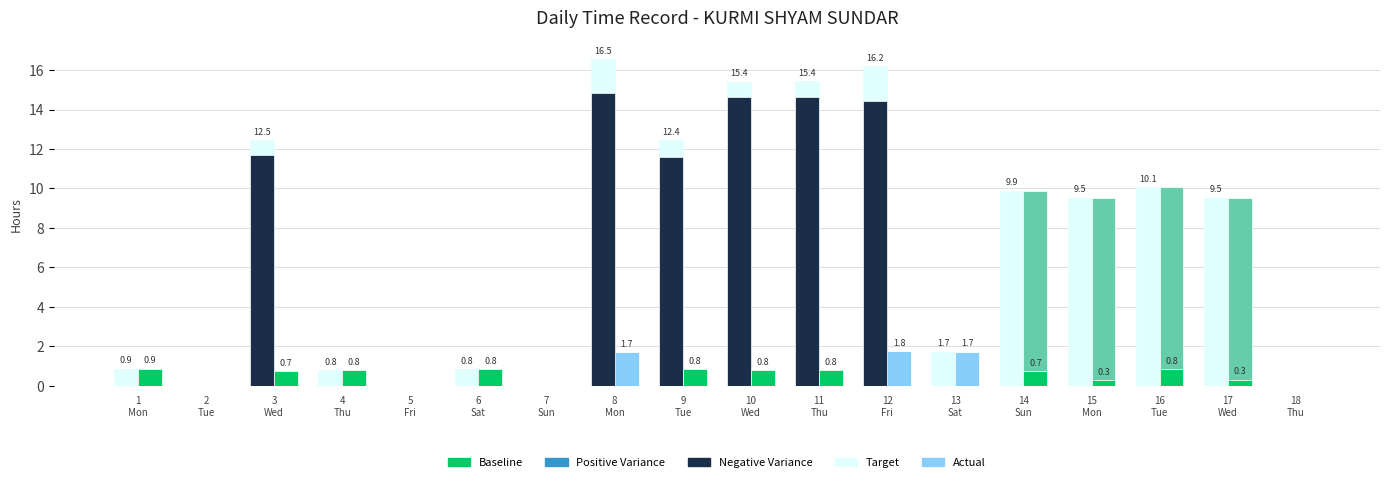

What is the average value of the Positive Variance series?

2.0